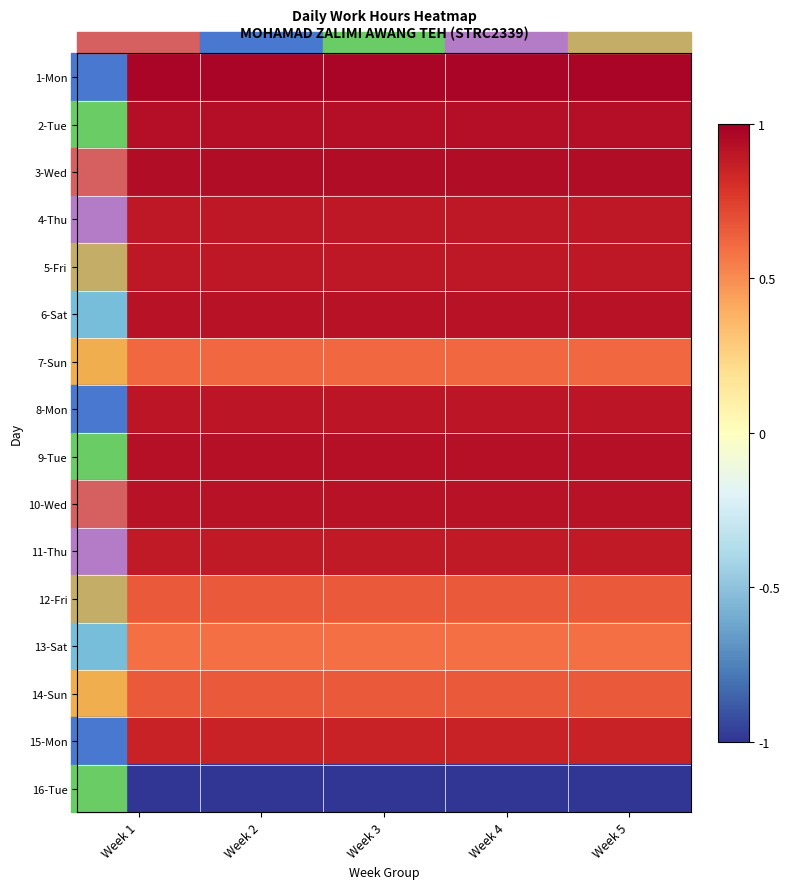

At which category does the chart reach its minimum across all series?

Week 1